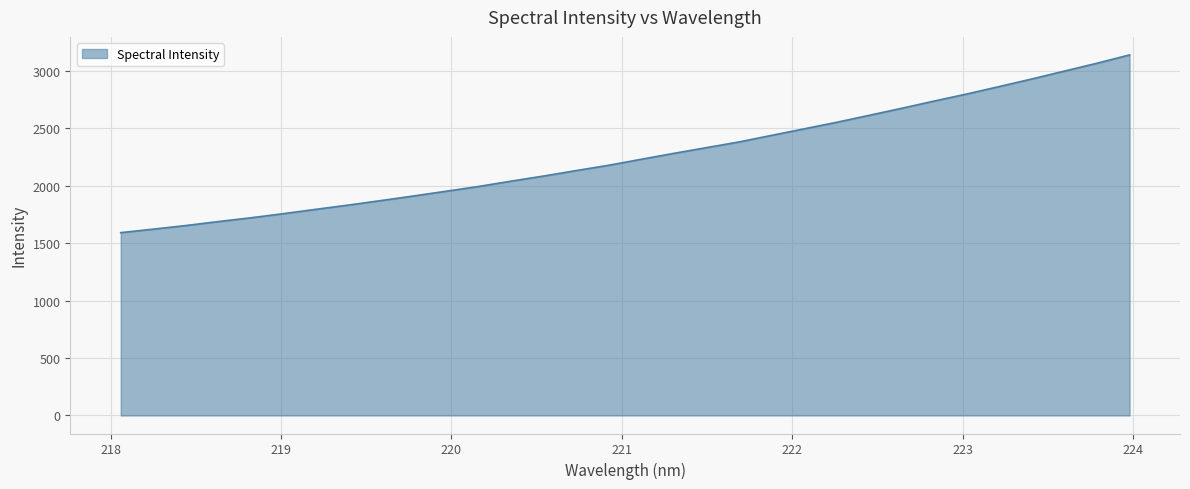

Count the number of data series in this chart.

1